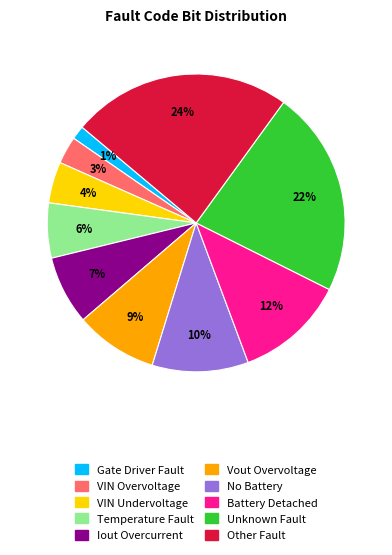

Which slice is the smallest?

Gate Driver Fault